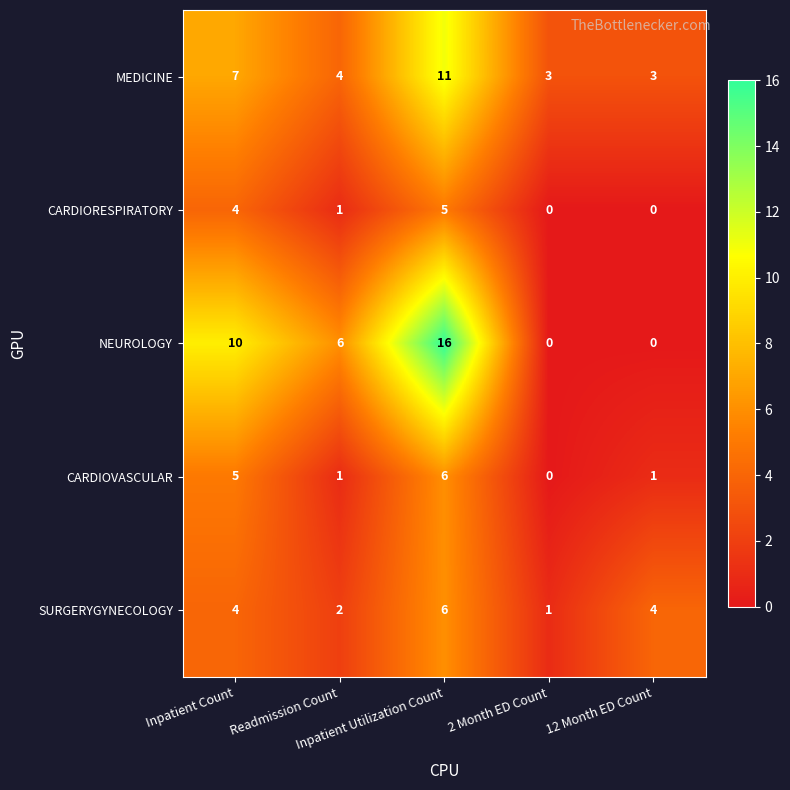

What is the difference between the maximum and minimum values in the CARDIORESPIRATORY series?

5